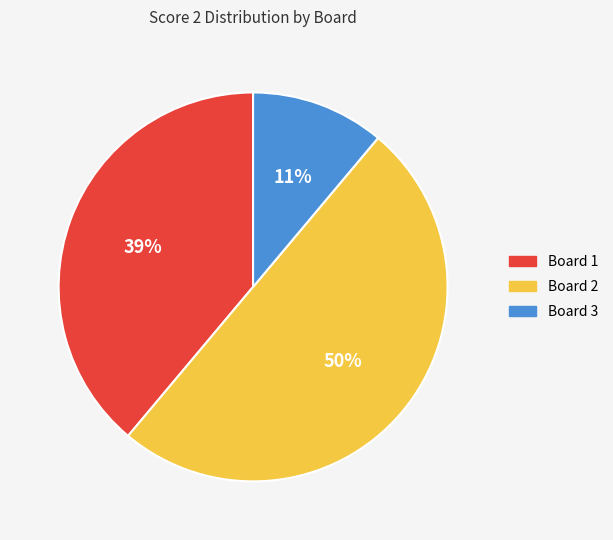

Which has a higher value, Board 3 or Board 2?

Board 2